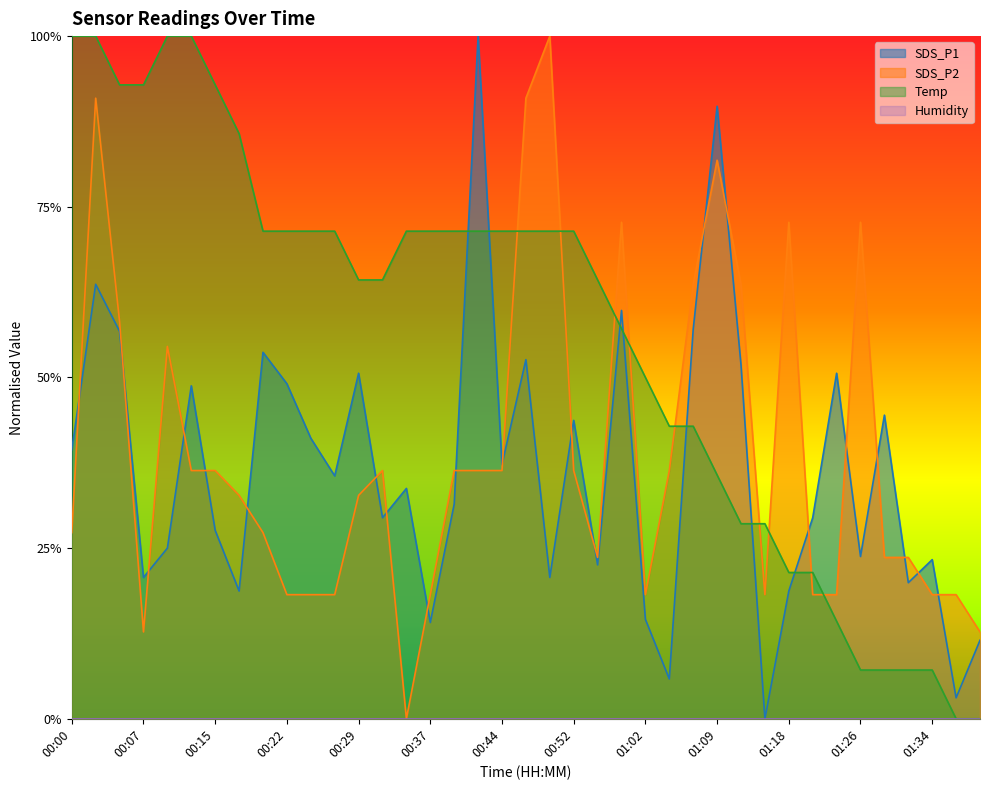

How many lines are shown in the chart?

3